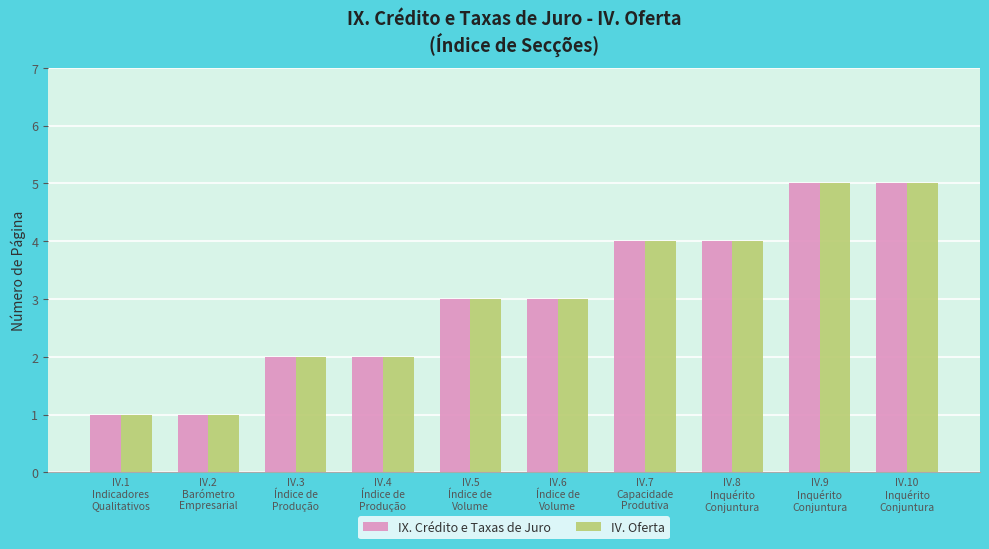

What is the greatest value displayed?

5